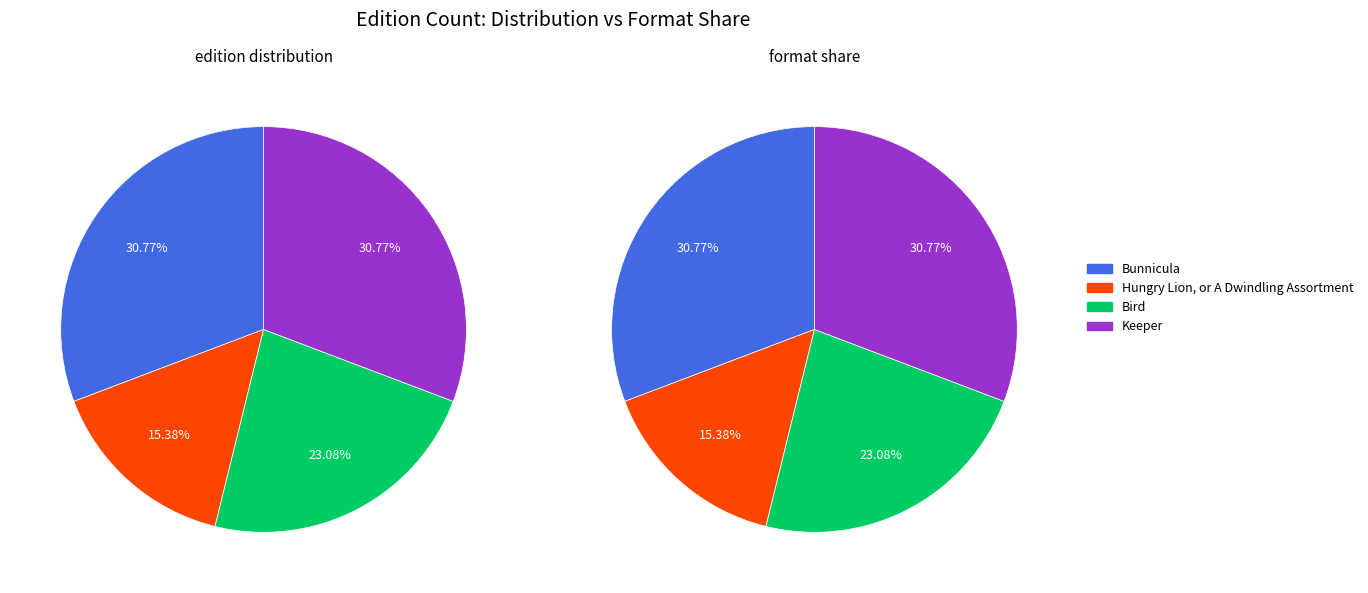

Count the number of slices in the pie.

4